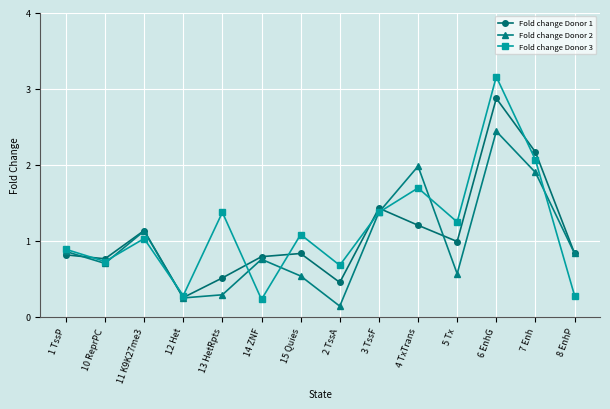

Which series has the widest spread of values?

Fold change Donor 3